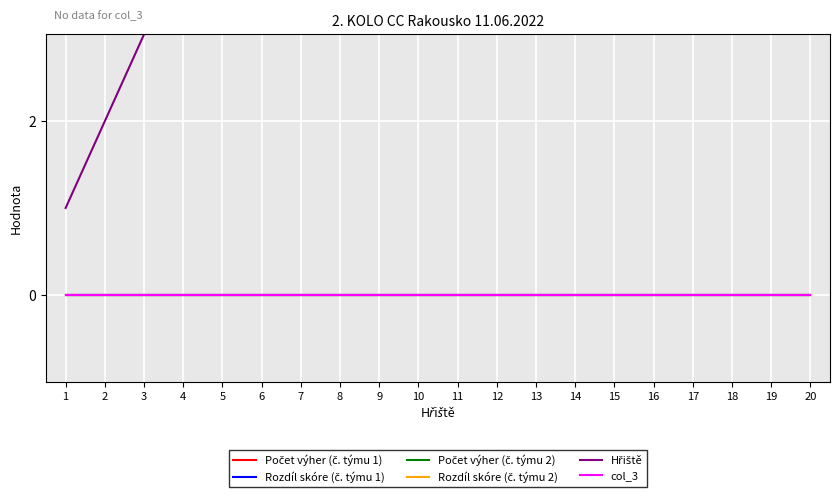

Reading left to right, extract all data points from this chart.

Počet výher (č. týmu 1): 0	0	0	0	0	0	0	0	0	0	0	0	0	0	0	0	0	0	0	0
Rozdíl skóre (č. týmu 1): 0	0	0	0	0	0	0	0	0	0	0	0	0	0	0	0	0	0	0	0
Počet výher (č. týmu 2): 0	0	0	0	0	0	0	0	0	0	0	0	0	0	0	0	0	0	0	0
Rozdíl skóre (č. týmu 2): 0	0	0	0	0	0	0	0	0	0	0	0	0	0	0	0	0	0	0	0
Hřiště: 1	2	3	4	5	6	7	8	9	10	11	12	13	14	15	16	17	18	19	20
col_3: 0	0	0	0	0	0	0	0	0	0	0	0	0	0	0	0	0	0	0	0